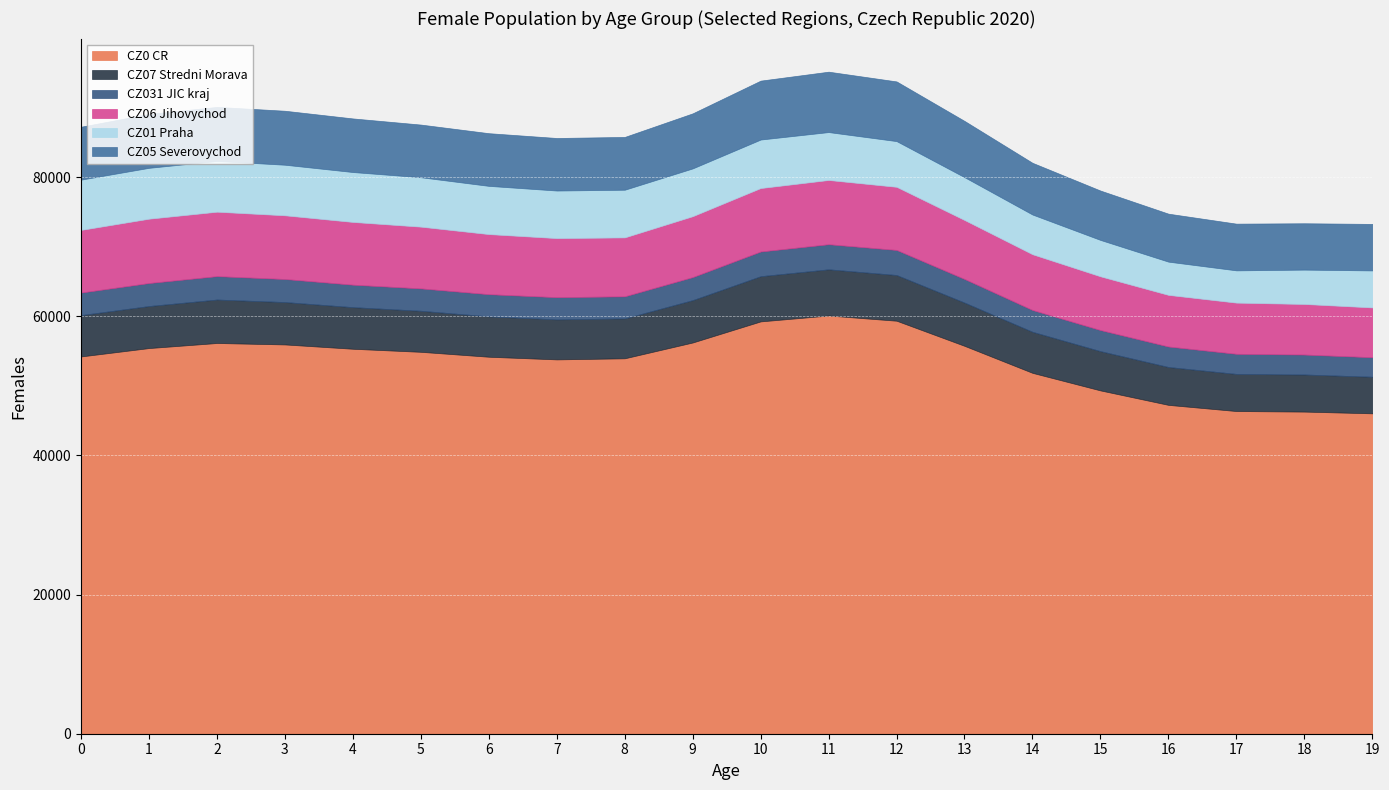

What is the minimum value for CZ0 CR?

46046